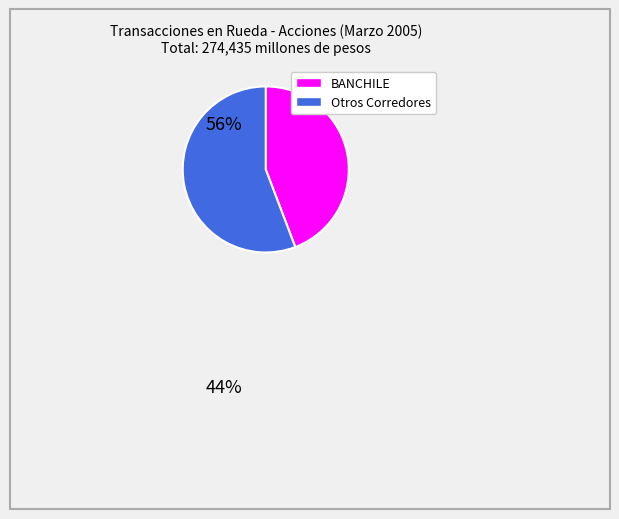

Count the number of slices in the pie.

2